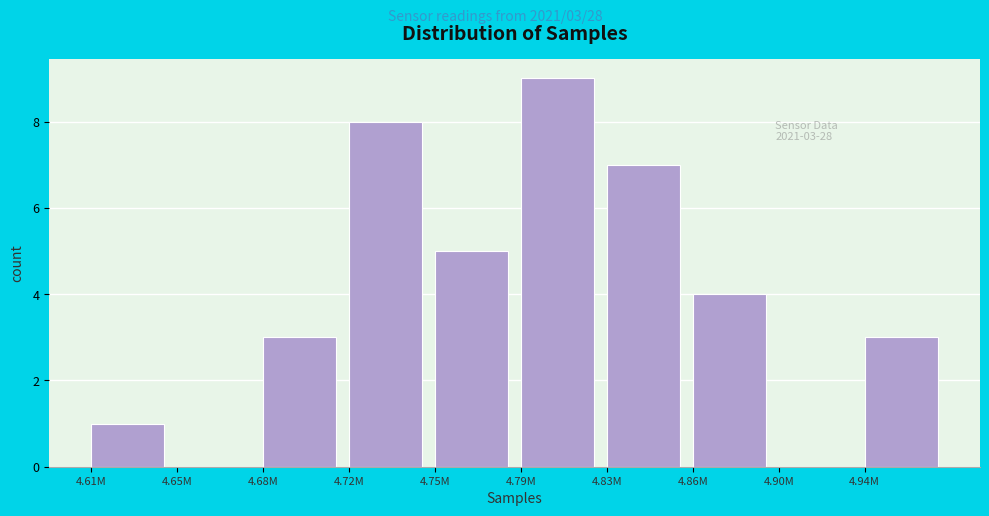

Reading right to left, transcribe all the data shown in this chart.

4.94M=3	4.90M=0	4.86M=4	4.83M=7	4.79M=9	4.75M=5	4.72M=8	4.68M=3	4.65M=0	4.61M=1